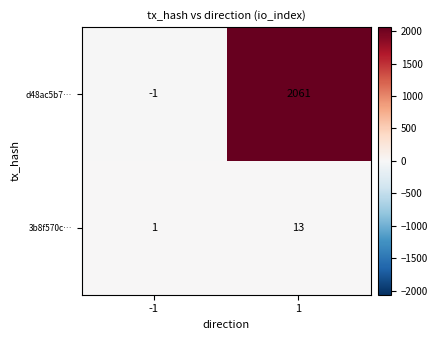

What is the difference between the 3b8f570c… values at 1 and -1?

12